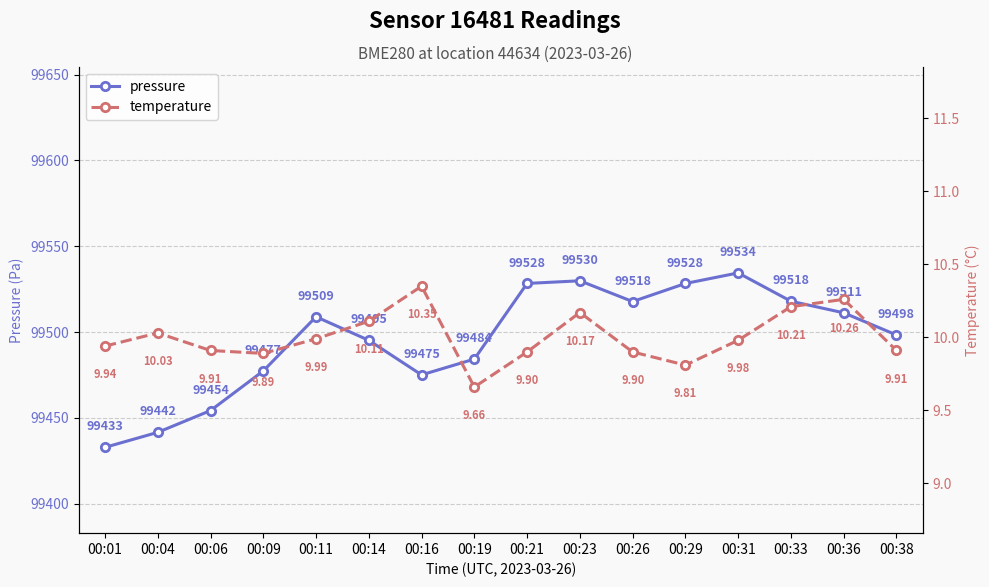

Is the value of temperature at 00:29 greater than the value of pressure at 00:04?

No